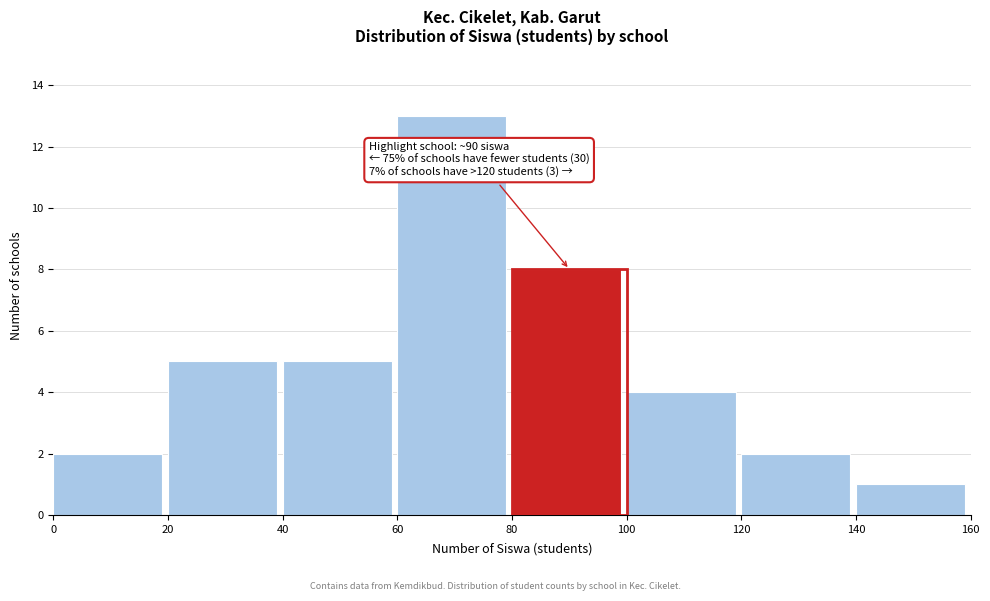

Which range on the x-axis has the tallest bar?

60 to 80